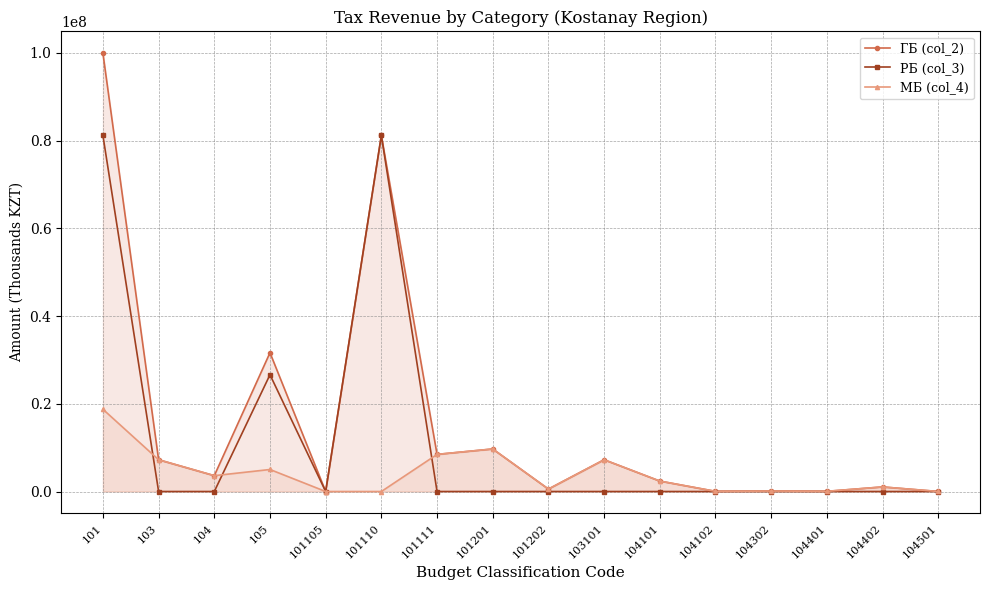

True or false: ГБ (col_2) has more than 1 interior local peaks.

True